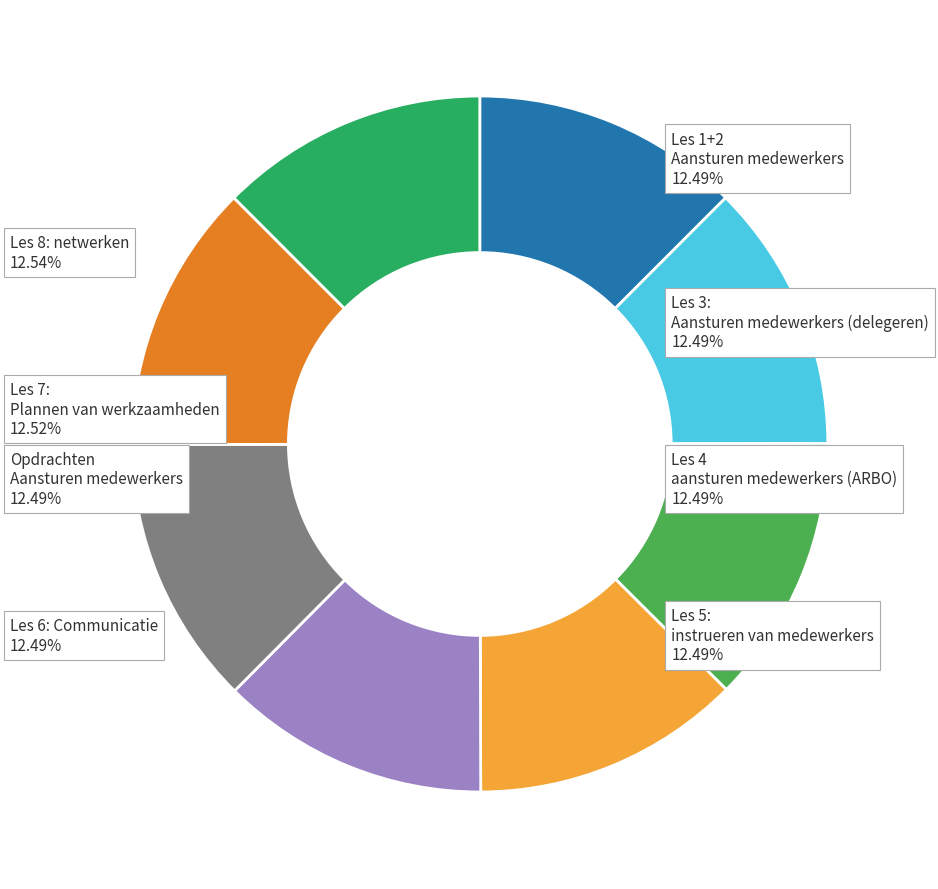

Does Les 4 aansturen medewerkers (ARBO) account for over 50% of the chart?

No